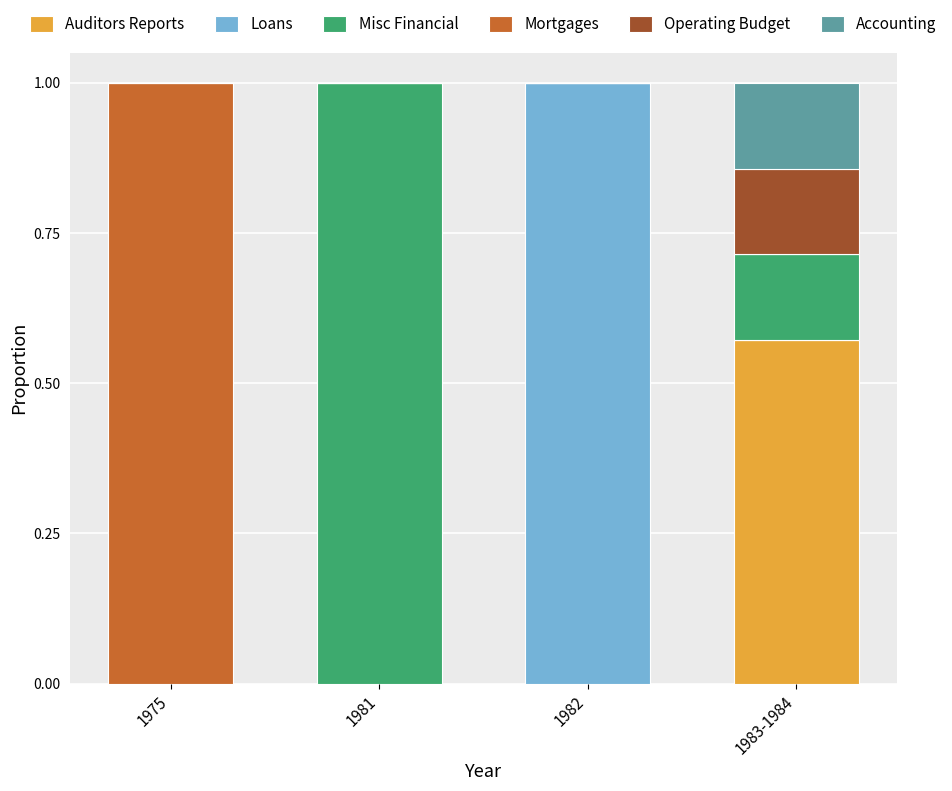

The value of Auditors Reports at 1981 is -0.2. True or false?

False